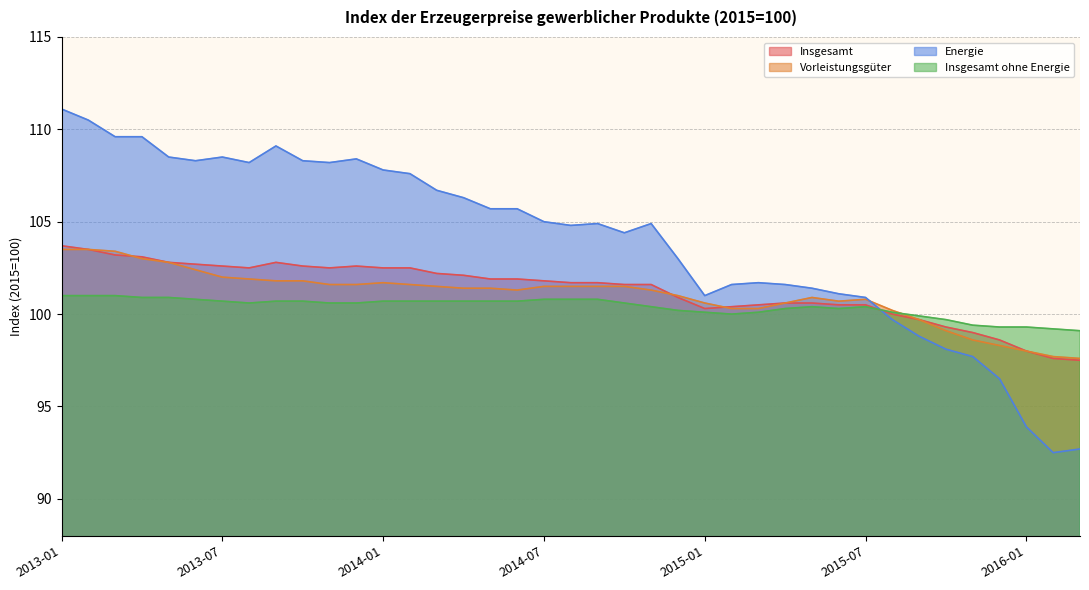

How many lines are shown in the chart?

4